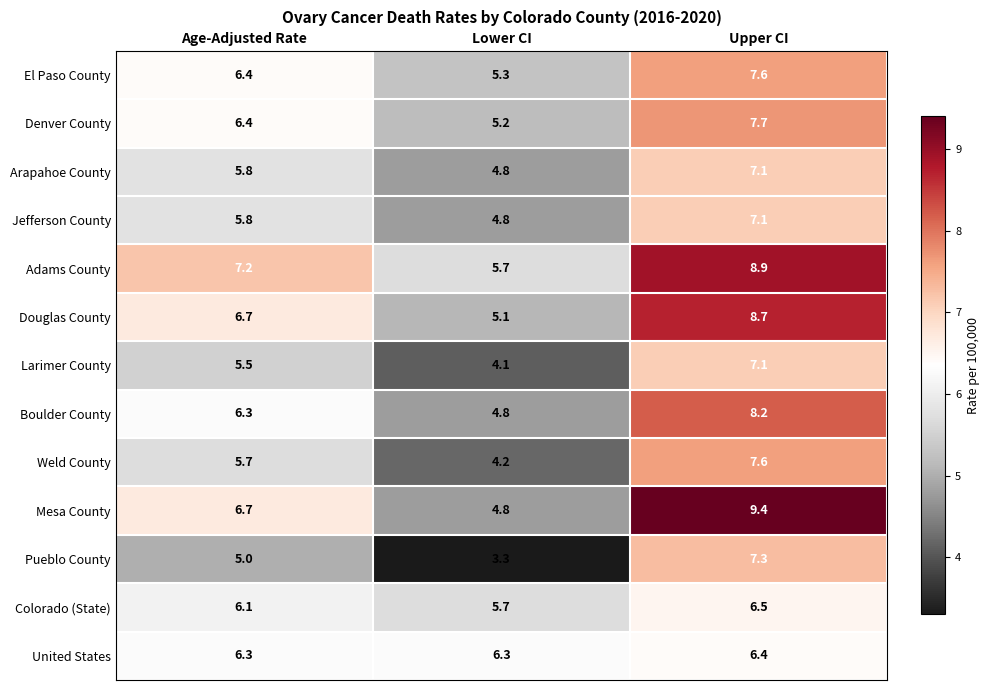

Count the number of data series in this chart.

13